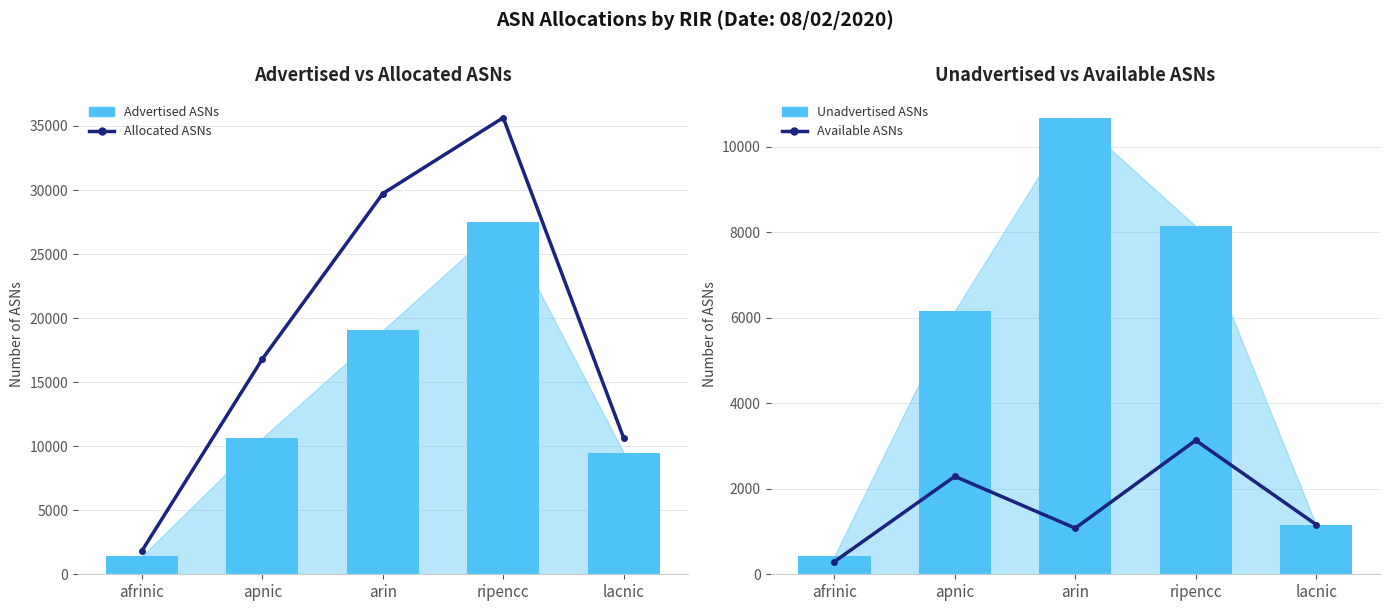

What are all the series names shown in the legend?

Allocated ASNs, Advertised ASNs, Available ASNs, Unadvertised ASNs